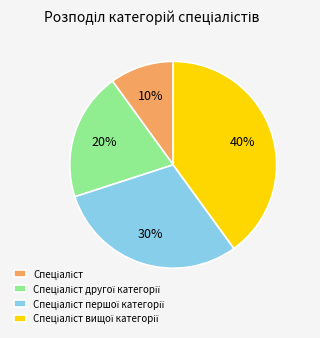

To the nearest percent, what is the difference between the largest and smallest slice percentages?

30%